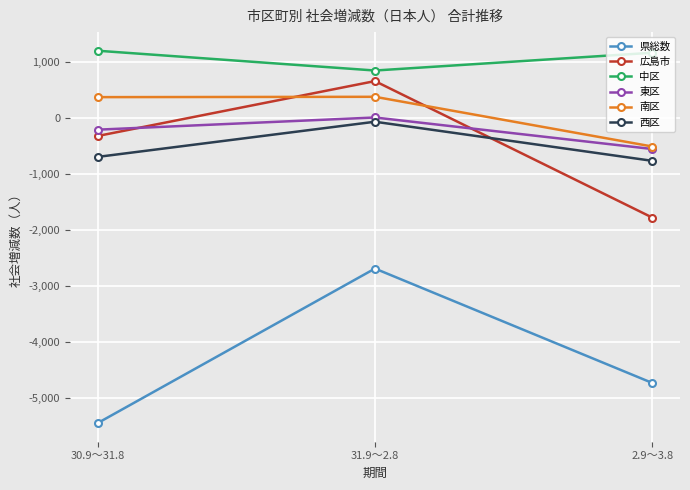

Is it true that 広島市 equals -319 at 30.9～31.8?

True